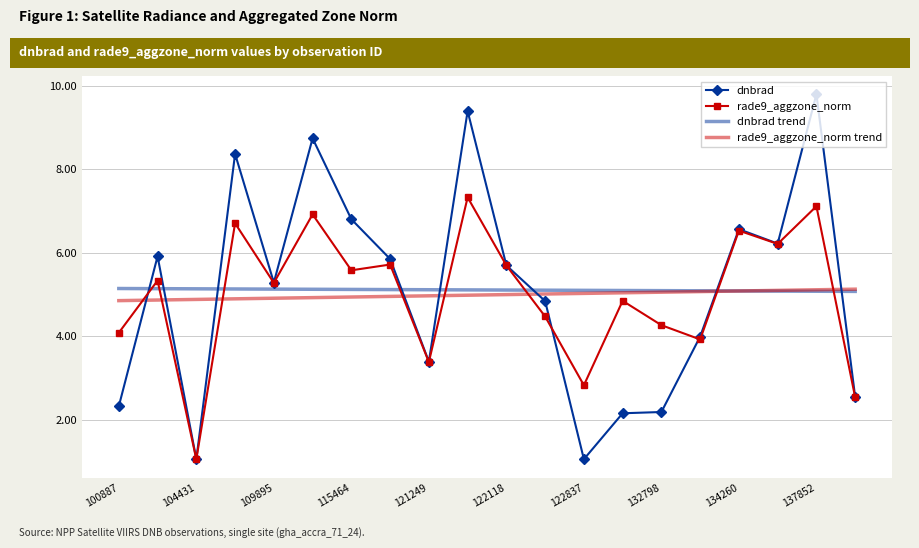

What are all the series names shown in the legend?

dnbrad, rade9_aggzone_norm, dnbrad trend, rade9_aggzone_norm trend